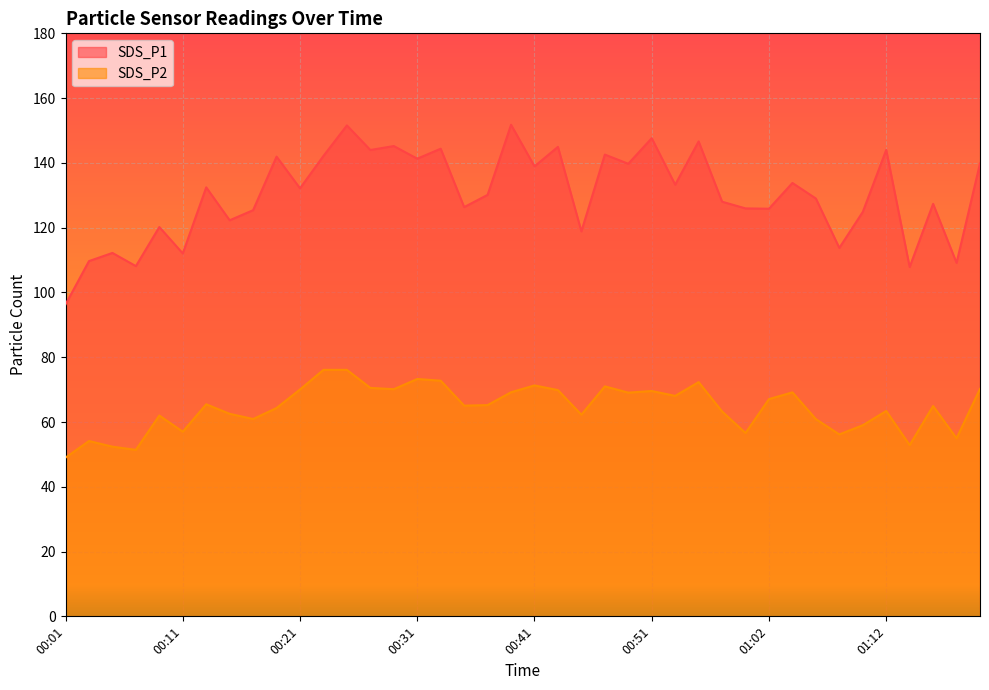

Which series has the largest range (max minus min)?

SDS_P1